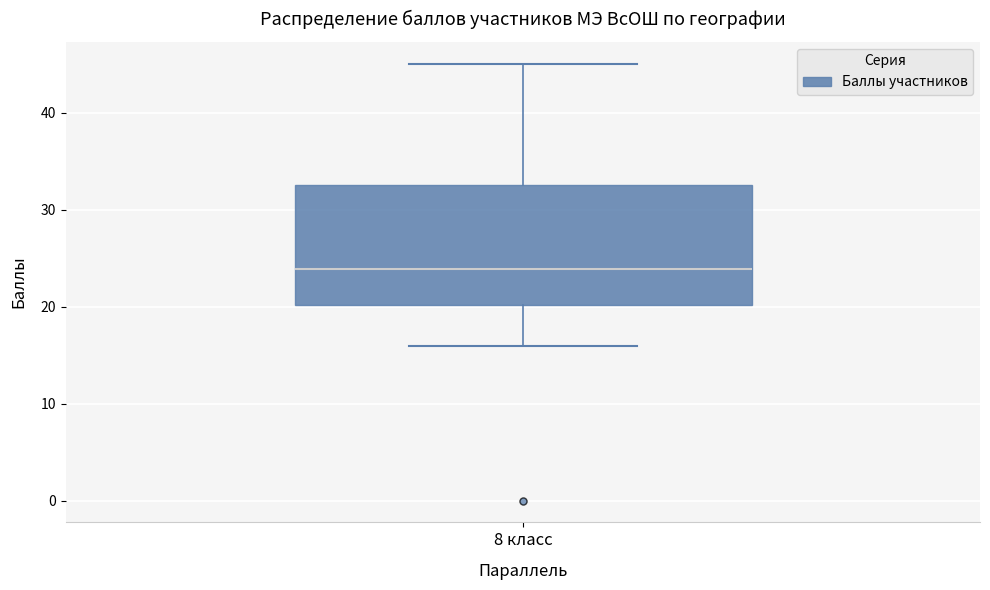

Read this box plot against the y-axis: the position of the median line, the range covered by the box, and the ends of both whiskers. The values are not printed on the chart, so give them approximately, as read against the axis.

median 24, box 20 to 33, whiskers 16 to 45